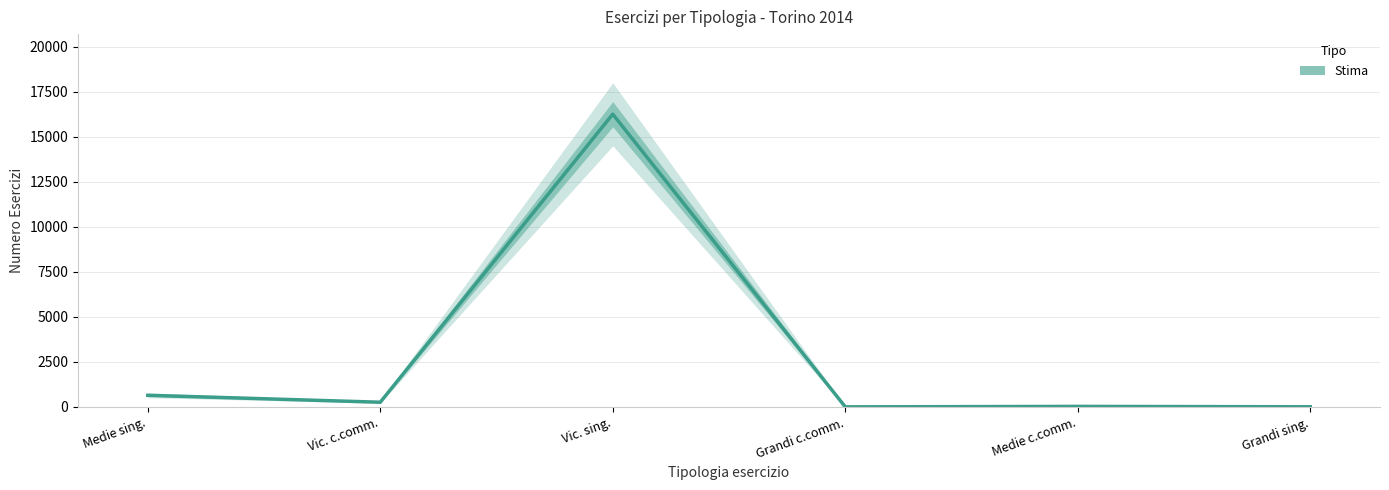

List the labels in order of value, smallest first.

Grandi c.comm., Grandi sing., Medie c.comm., Vic. c.comm., Medie sing., Vic. sing.